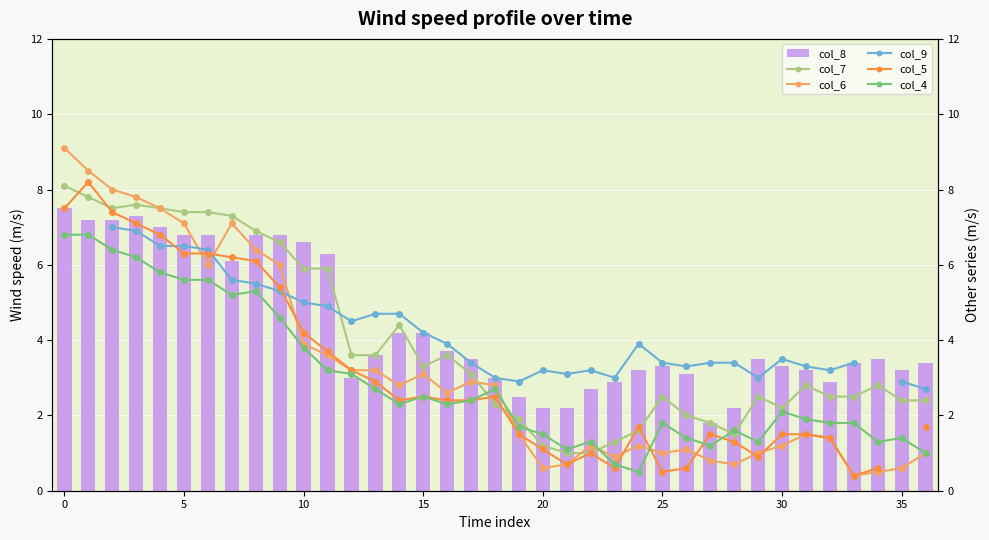

What is the sum of all col_4 values?

108.7